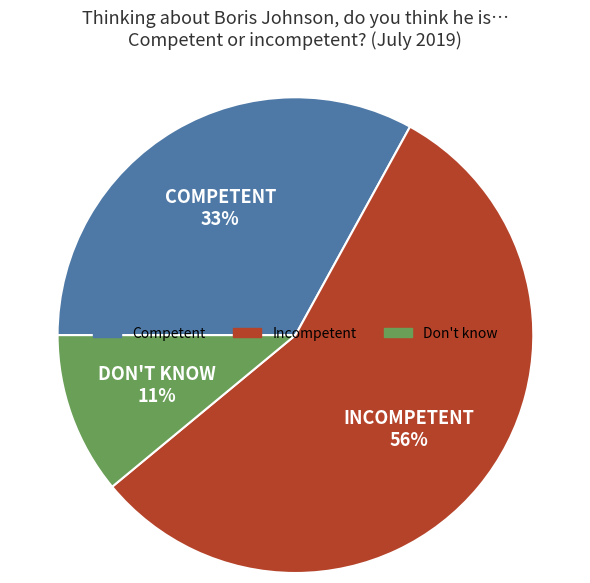

Which slice represents more than half of the pie?

Incompetent